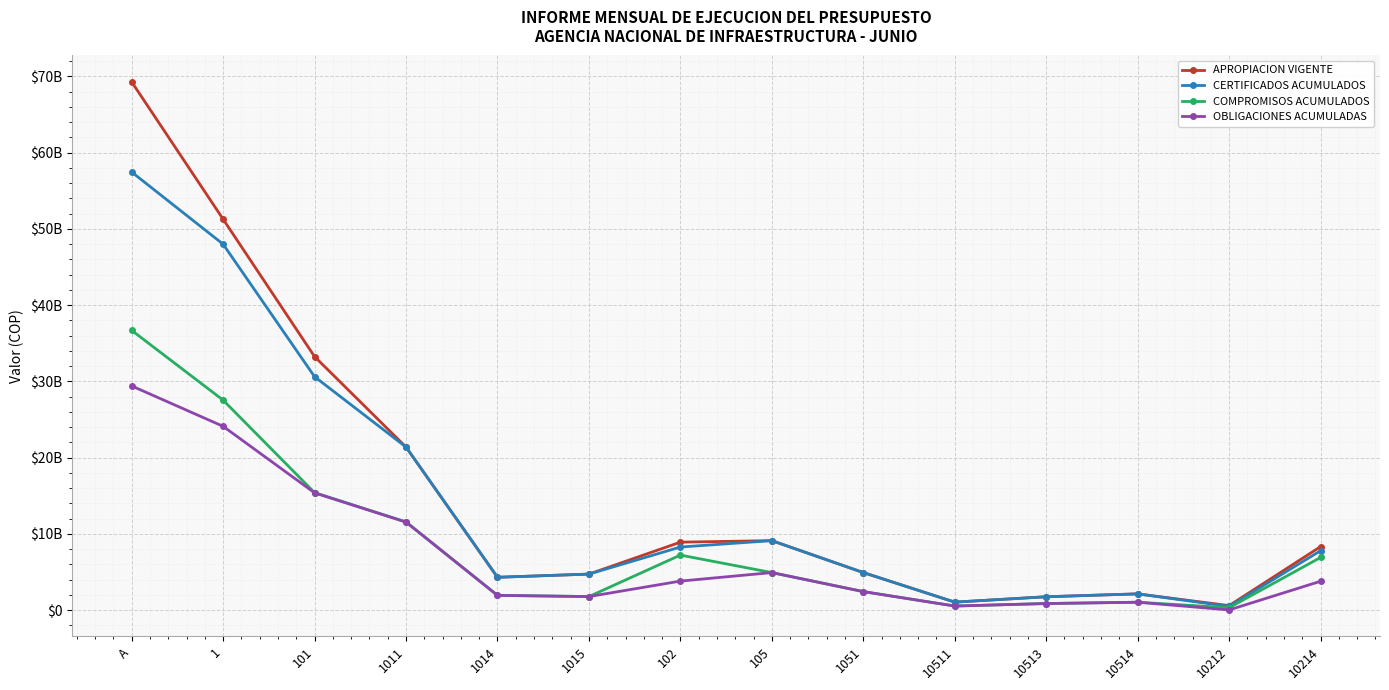

What is the difference between the OBLIGACIONES ACUMULADAS values at A and 10511?

28870616769